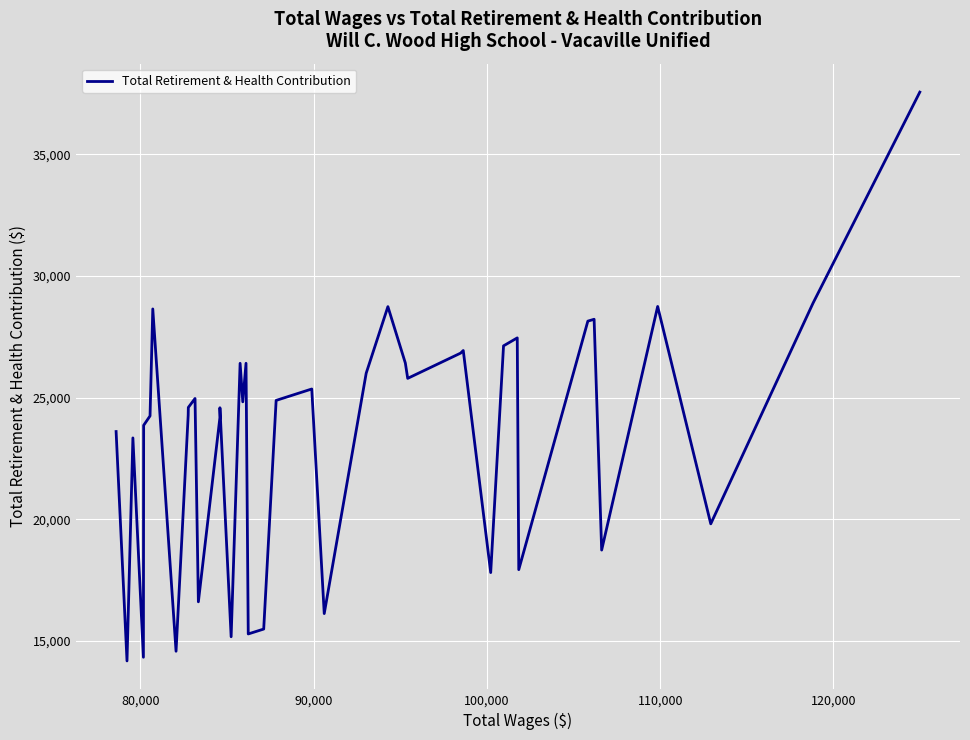

What is the minimum value shown in the chart?

14173